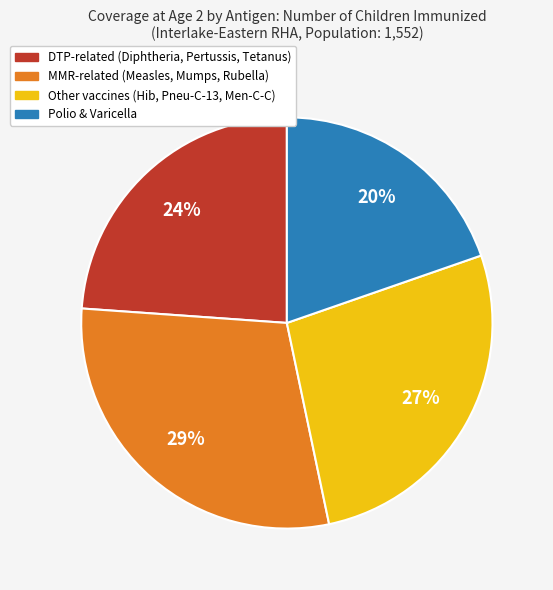

To the nearest percent, what is the average slice percentage?

25%